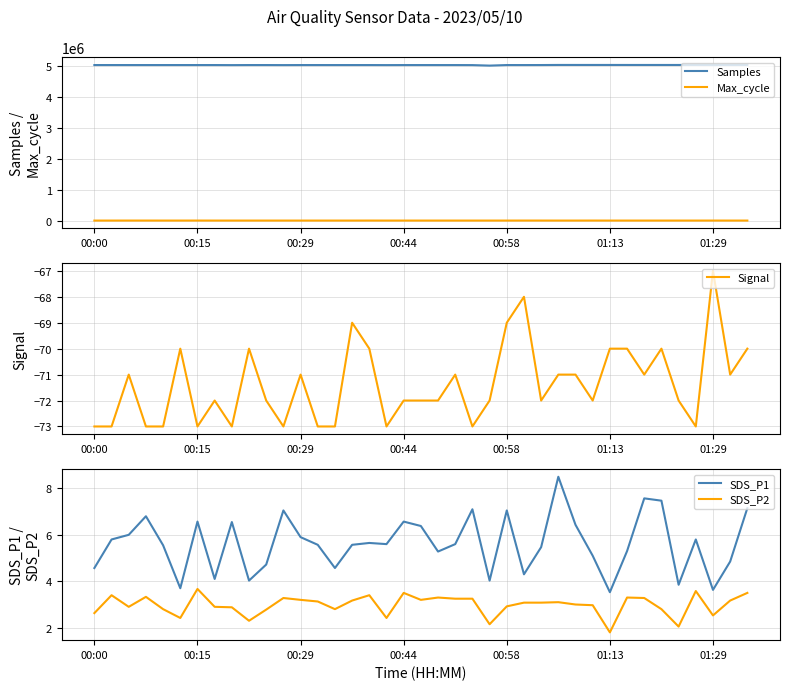

The Samples series shows 5035346.0 at 29. True or false?

True